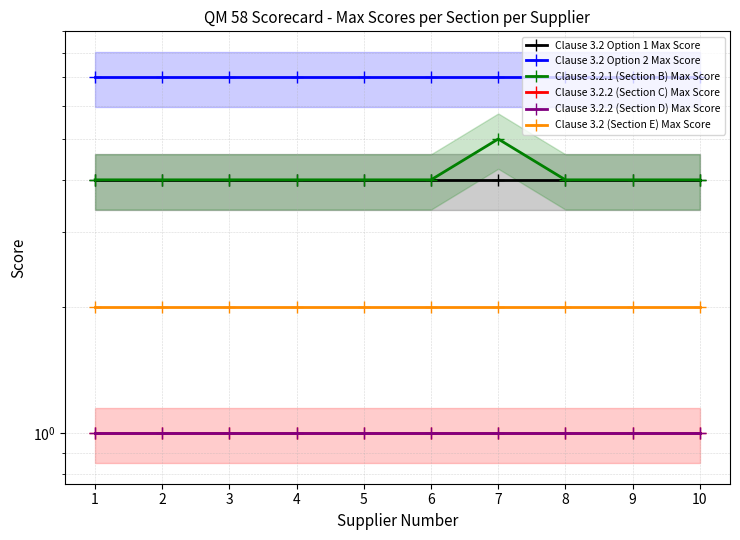

At which category is the sum across all series the highest?

7